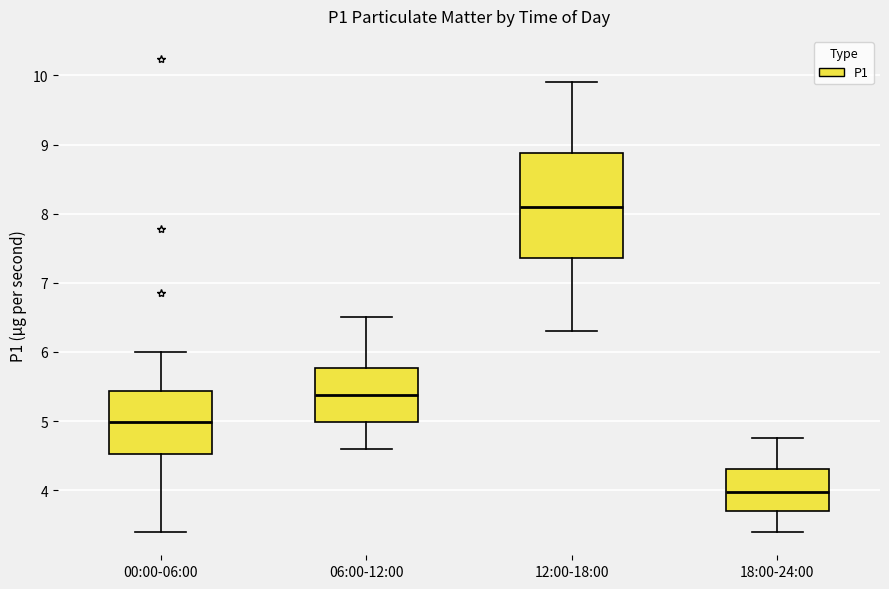

Comparing the boxes themselves (not the whiskers), which one is the tallest?

12:00-18:00